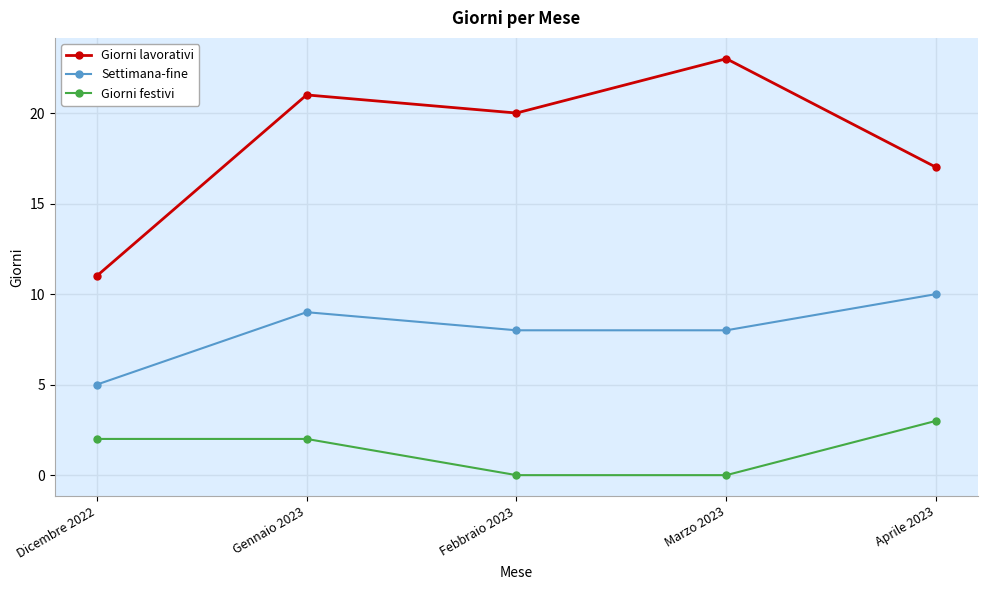

How many lines are shown in the chart?

3